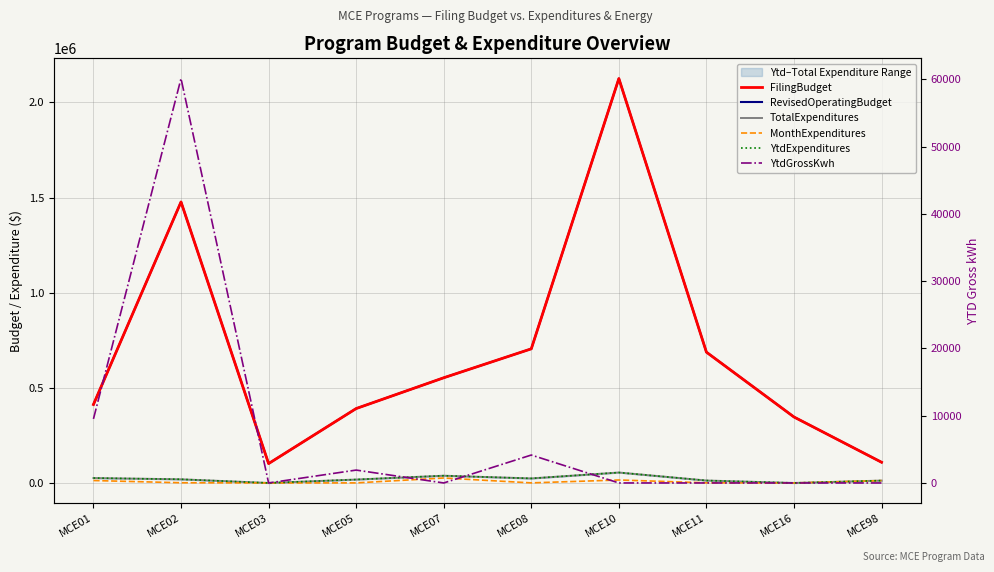

True or false: TotalExpenditures and YtdExpenditures intersect in this chart.

False